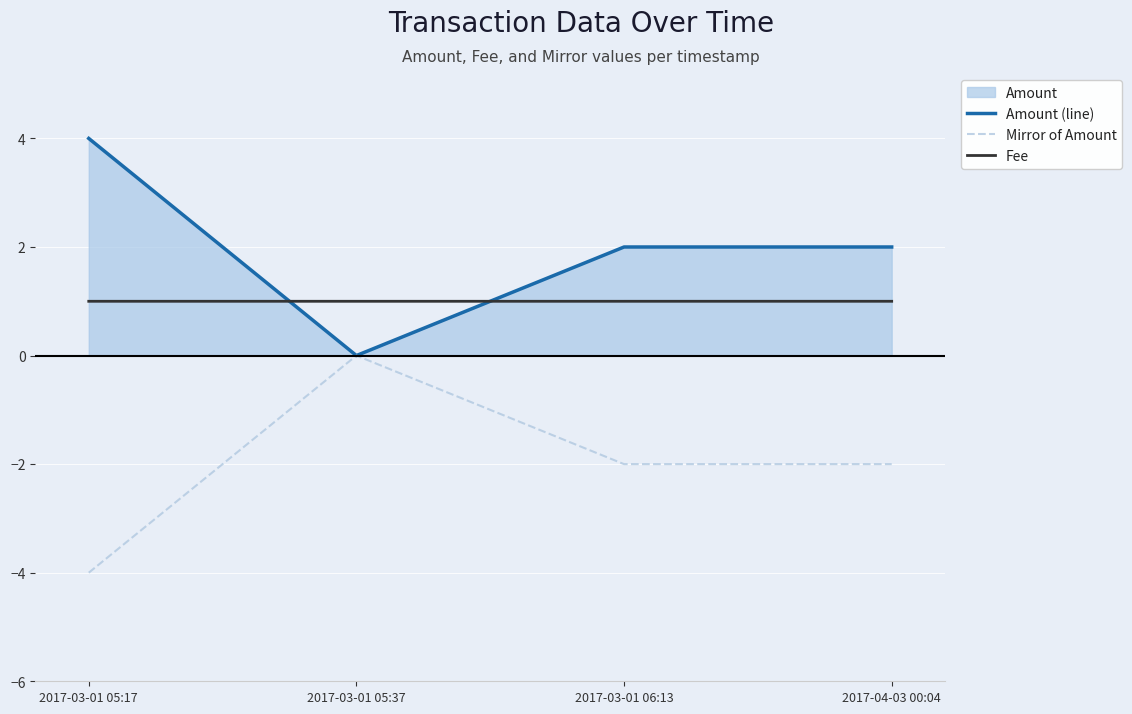

Is it true that Mirror of Amount equals -6.0 at 2017-03-01 05:17?

False